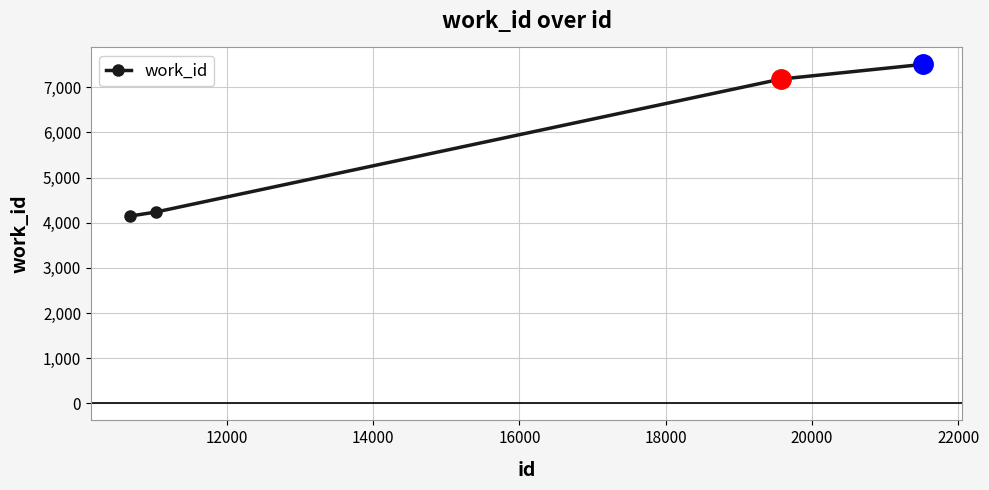

What is the difference between the maximum and minimum values?

3357